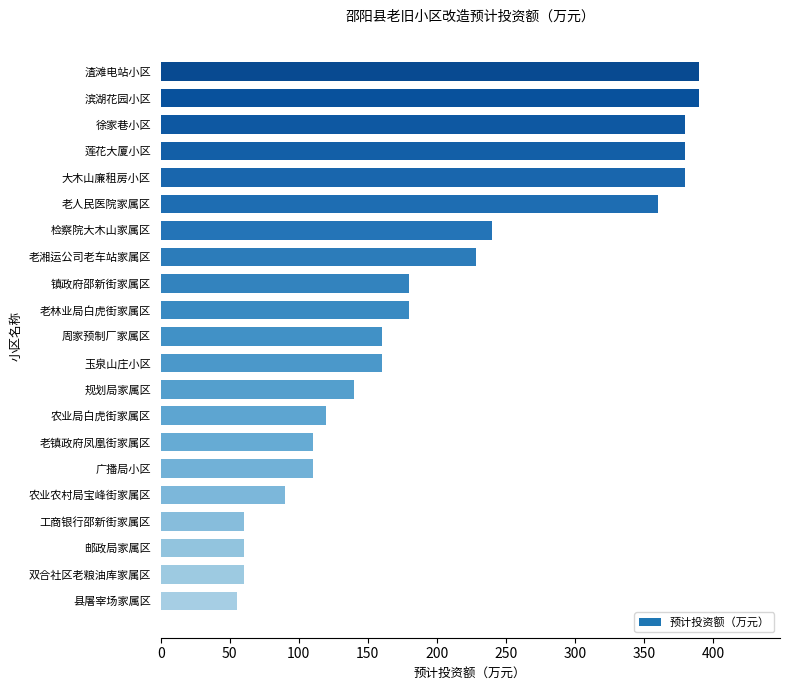

How many categories are shown in the chart?

21